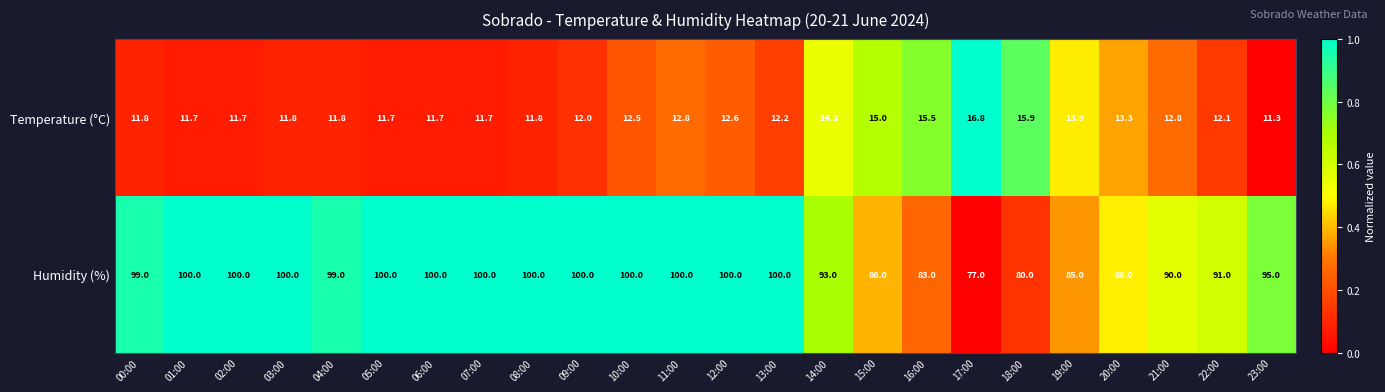

What is the smallest value displayed?

11.3